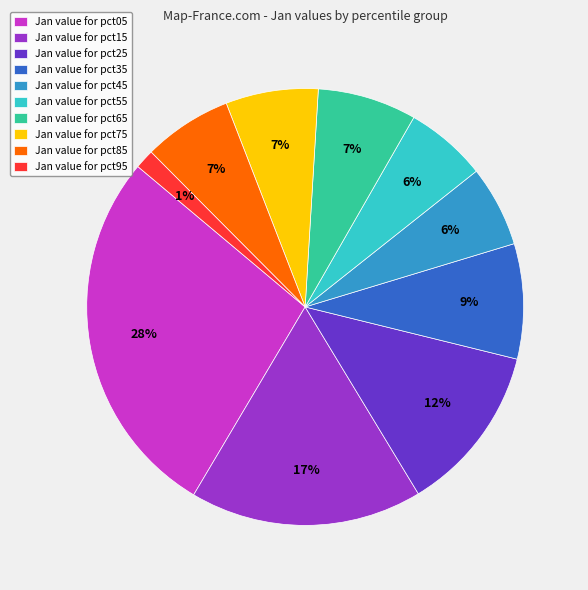

To the nearest percent, what is the combined percentage of Jan value for pct55 and Jan value for pct45?

12%